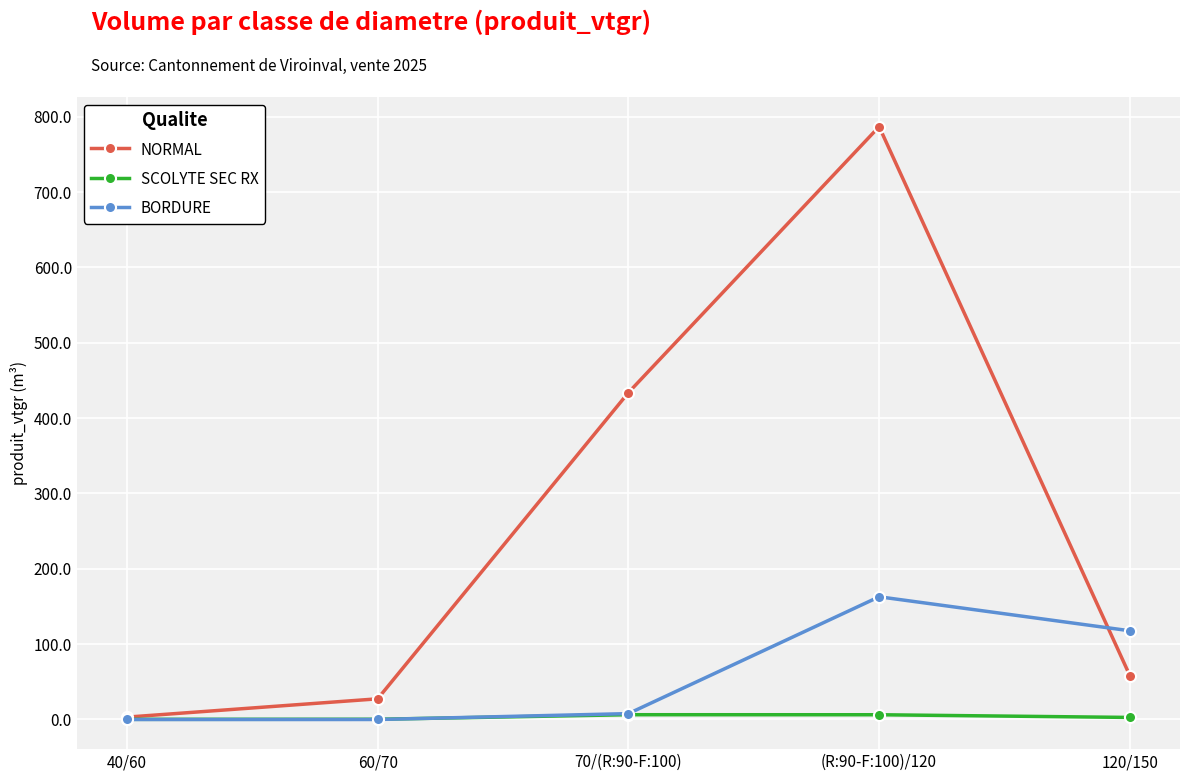

Where does the BORDURE series first go above 7?

70/(R:90-F:100)